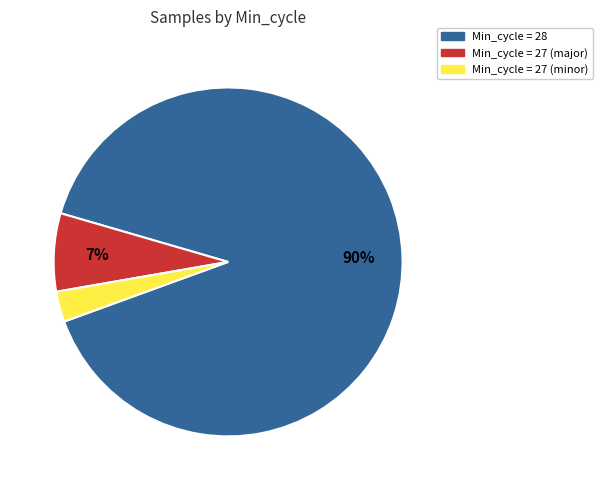

To the nearest percent, what is the difference between the largest and smallest slice percentages?

87%